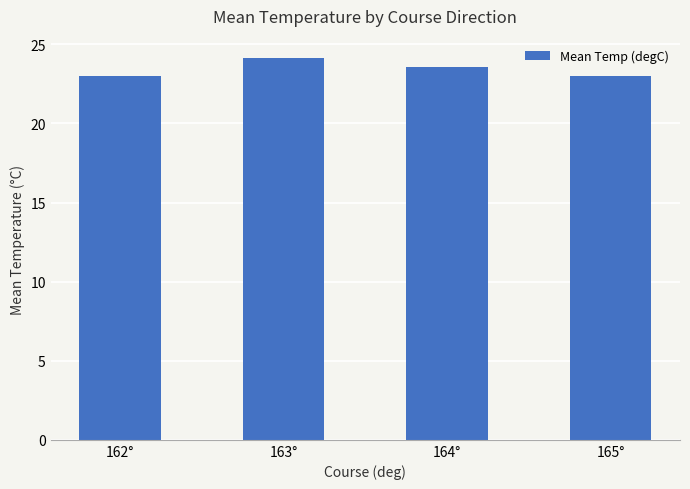

At which category does the chart reach its peak across all series?

163°